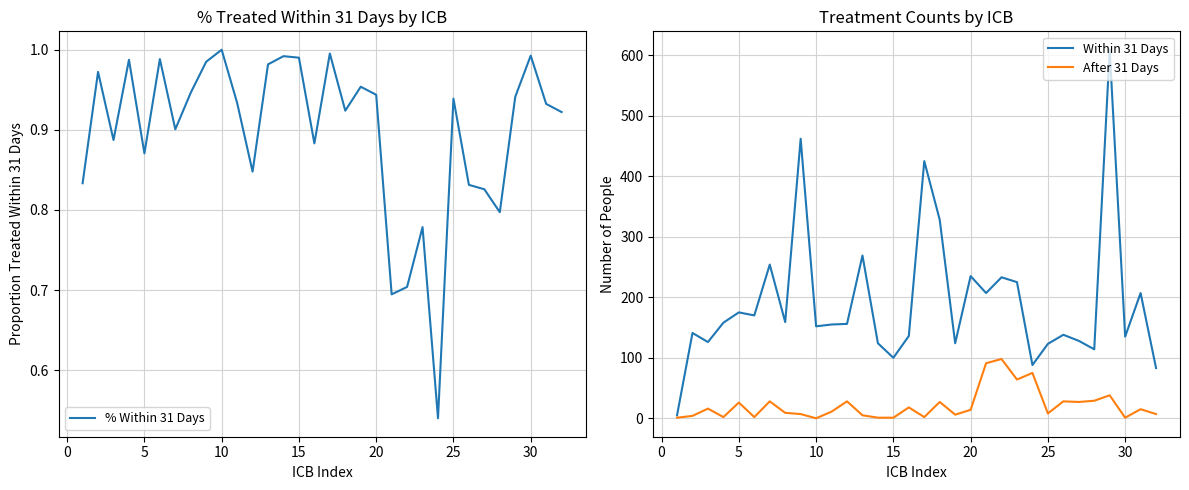

The After 31 Days series shows 1 at 30. True or false?

True